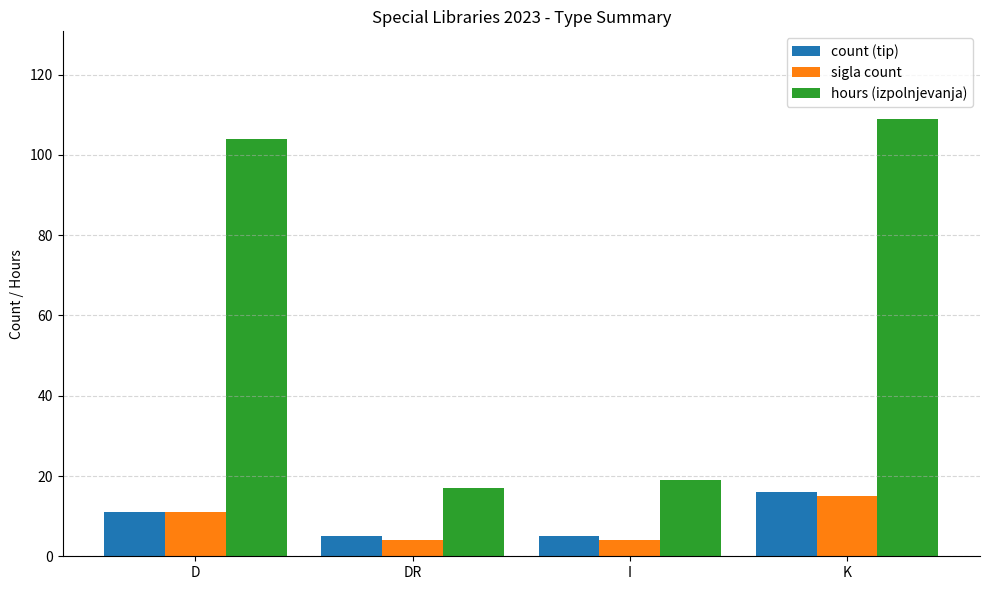

Count the number of data series in this chart.

3